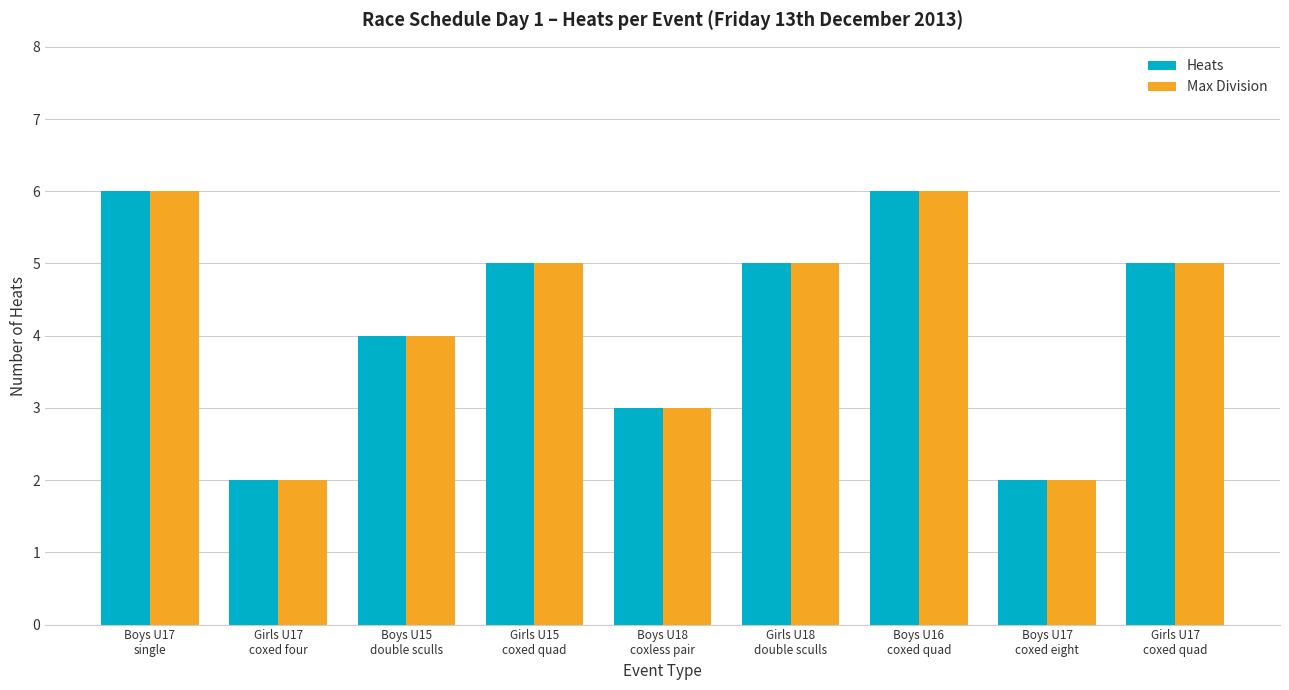

What is the highest value of the Heats series?

6